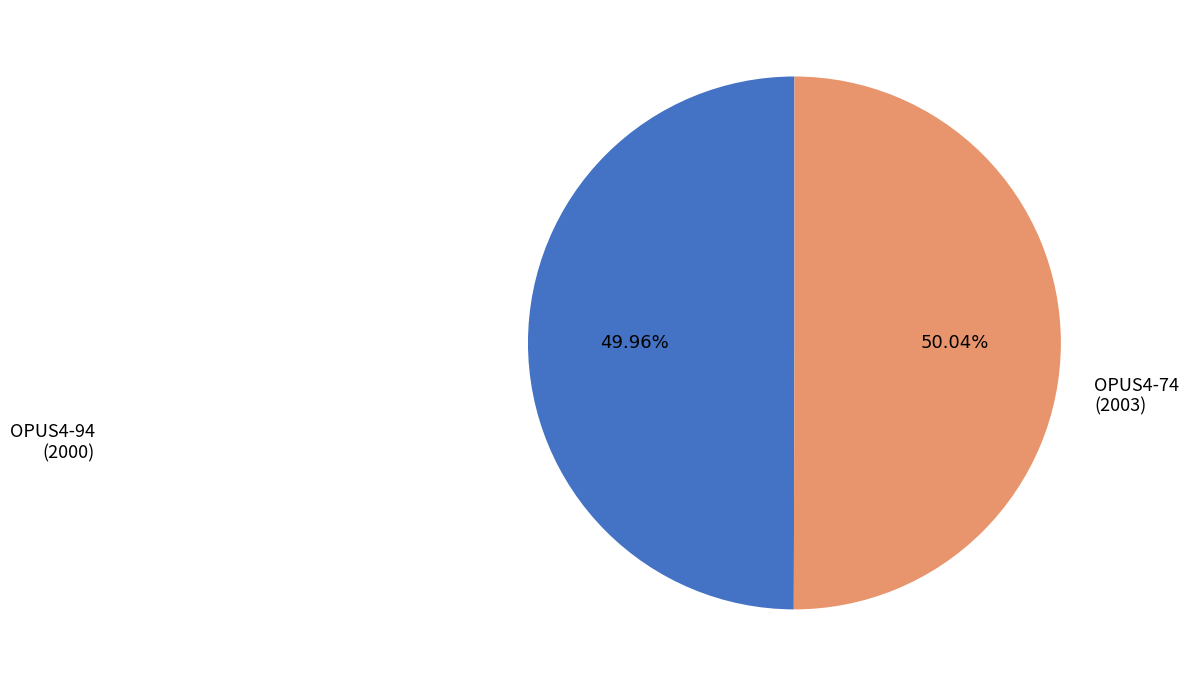

Is there any slice that represents more than half of the pie?

Yes